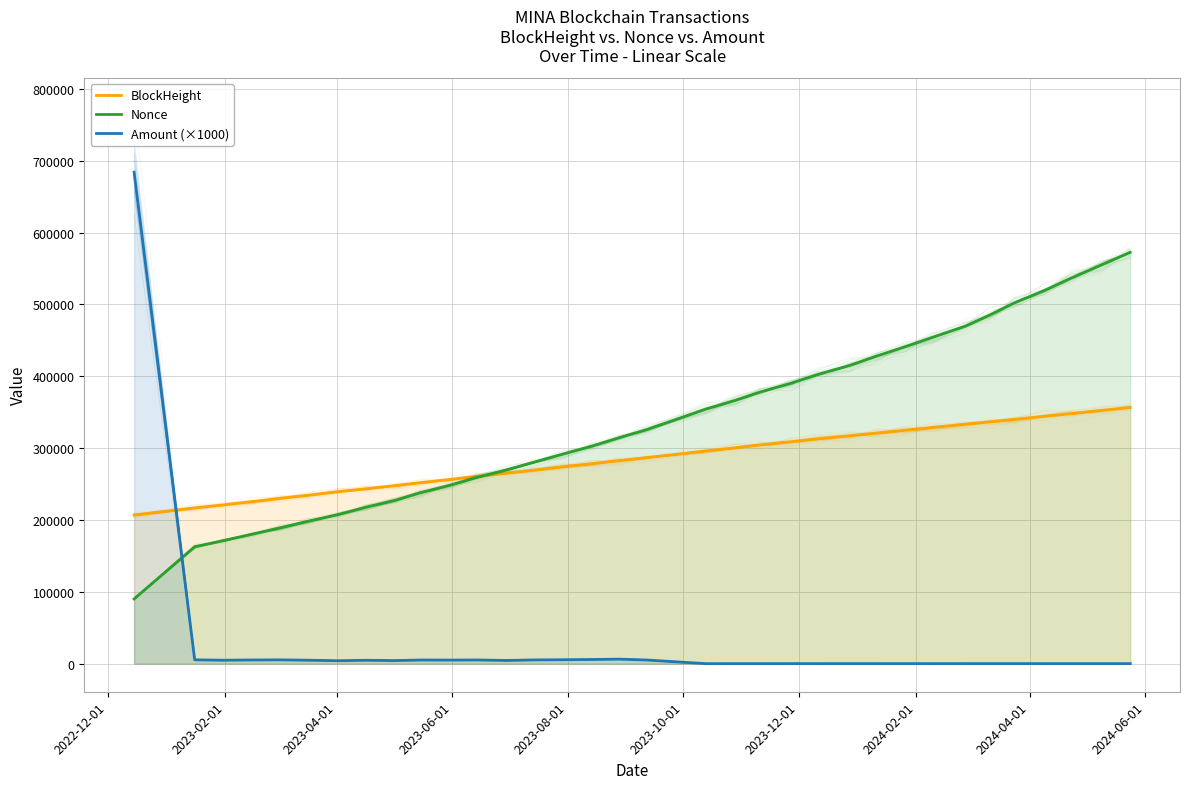

Which series has the widest spread of values?

Amount (×1000)